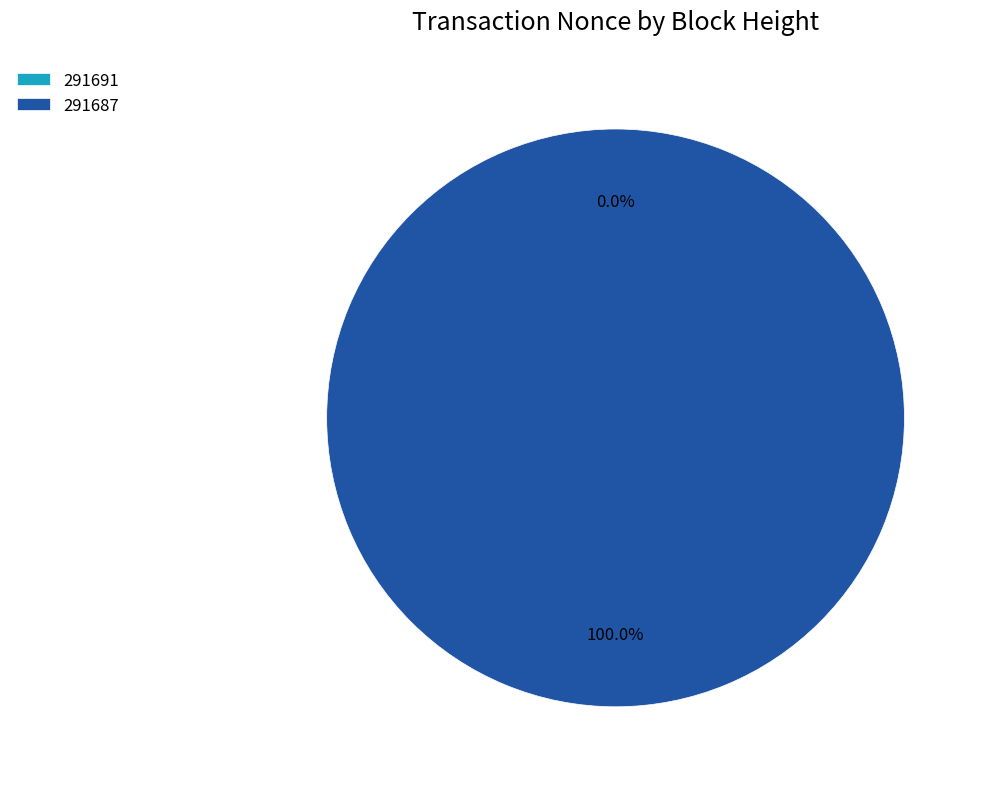

Count the number of slices in the pie.

2